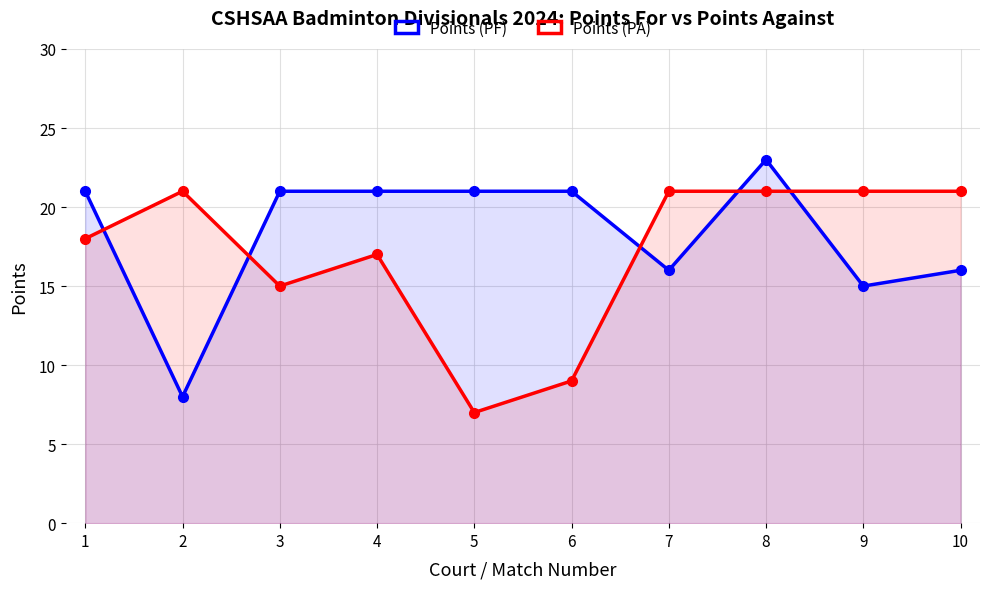

Rank the series by their maximum value, from highest to lowest.

Points (PF), Points (PA)